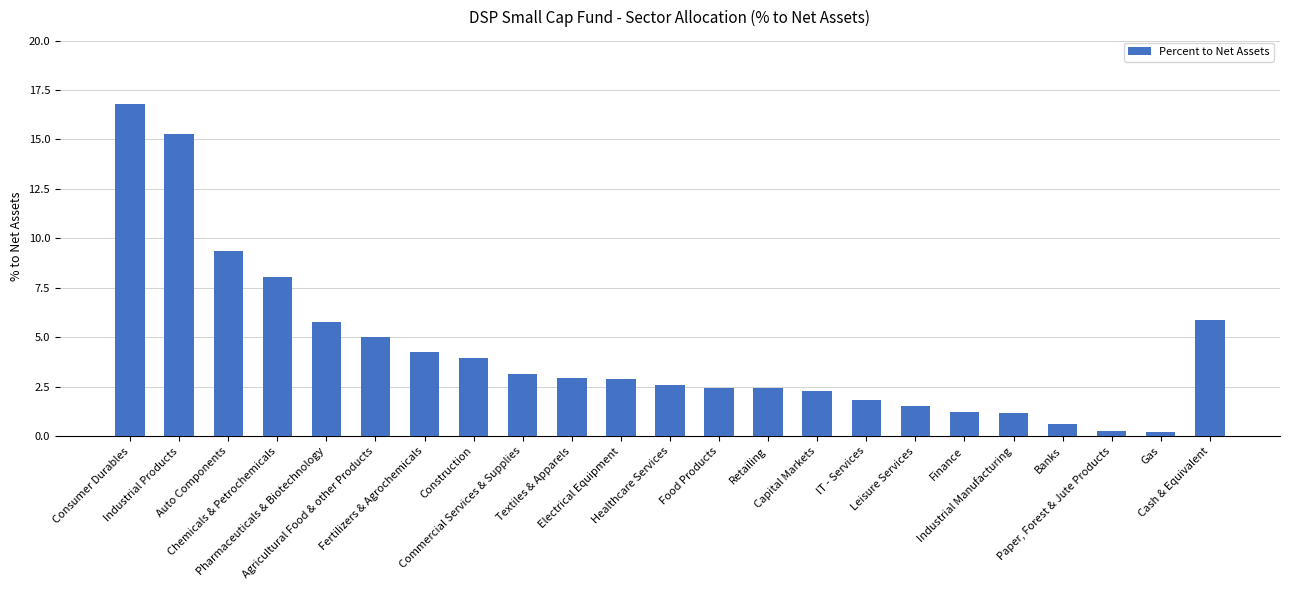

What is the change in value from Fertilizers & Agrochemicals to Finance?

-3.0